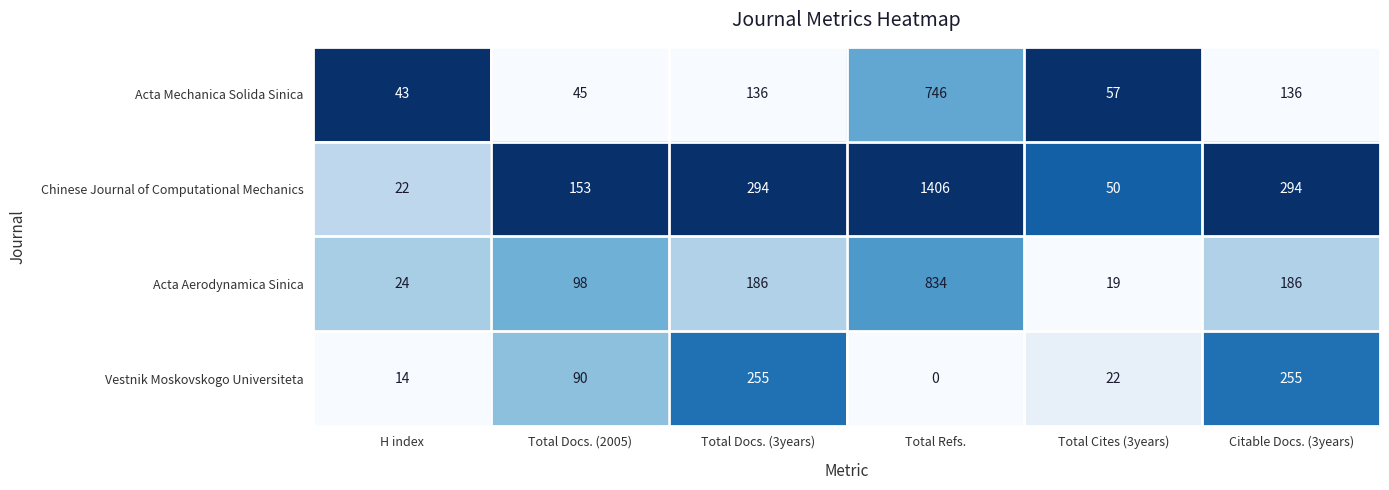

What is the sum of the Acta Mechanica Solida Sinica values at Total Docs. (2005) and Total Docs. (3years)?

181